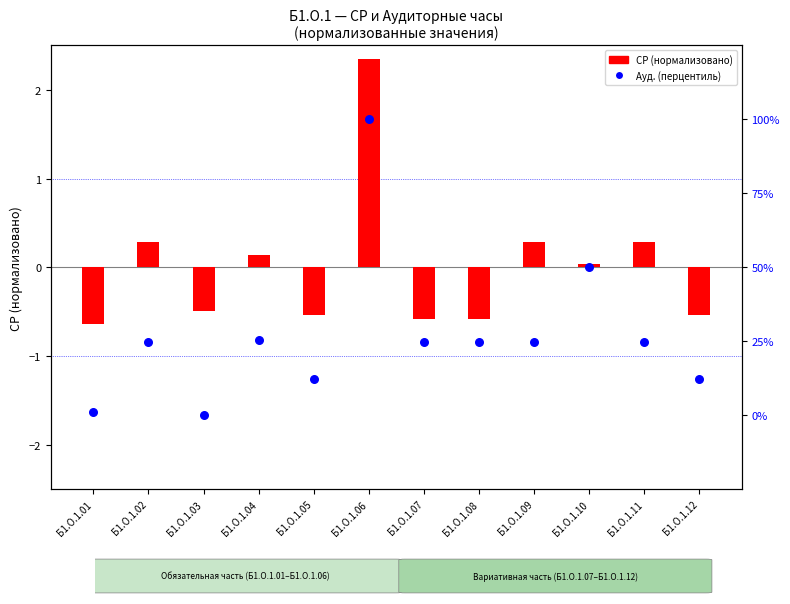

What are all the series names shown in the legend?

СР (норм.), Ауд. (перцентиль)